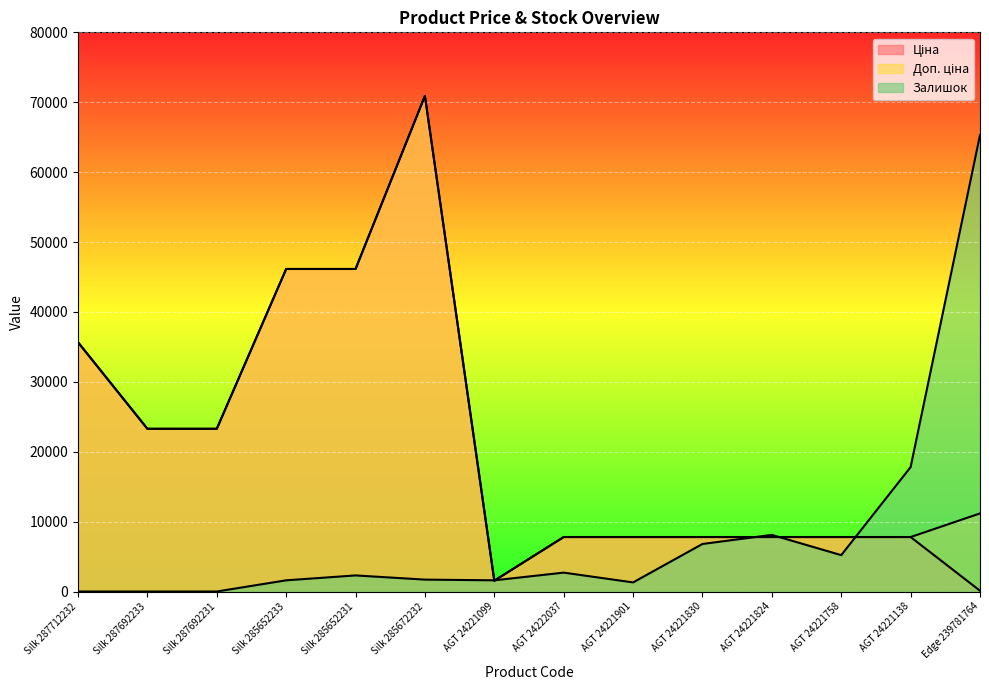

Reading right to left, extract all data points from this chart.

Ціна: Edge 239781764=111.7	AGT 24221138=7792.9	AGT 24221758=7792.9	AGT 24221824=7792.9	AGT 24221830=7792.9	AGT 24221901=7792.9	AGT 24222037=7792.9	AGT 24221099=1547.7	Silk 285672232=70906.0	Silk 285652231=46143.9	Silk 285652233=46143.9	Silk 287692231=23278.2	Silk 287692233=23278.2	Silk 287712232=35659.4
Доп. ціна: Edge 239781764=11169.0	AGT 24221138=7792.9	AGT 24221758=7792.9	AGT 24221824=7792.9	AGT 24221830=7792.9	AGT 24221901=7792.9	AGT 24222037=7792.9	AGT 24221099=1548.0	Silk 285672232=70906.0	Silk 285652231=46143.9	Silk 285652233=46143.9	Silk 287692231=23278.2	Silk 287692233=23278.2	Silk 287712232=35659.4
Залишок: Edge 239781764=65300.0	AGT 24221138=17800.0	AGT 24221758=5200.0	AGT 24221824=8100.0	AGT 24221830=6800.0	AGT 24221901=1300.0	AGT 24222037=2700.0	AGT 24221099=1600.0	Silk 285672232=1700.0	Silk 285652231=2300.0	Silk 285652233=1600.0	Silk 287692231=0.0	Silk 287692233=0.0	Silk 287712232=0.0